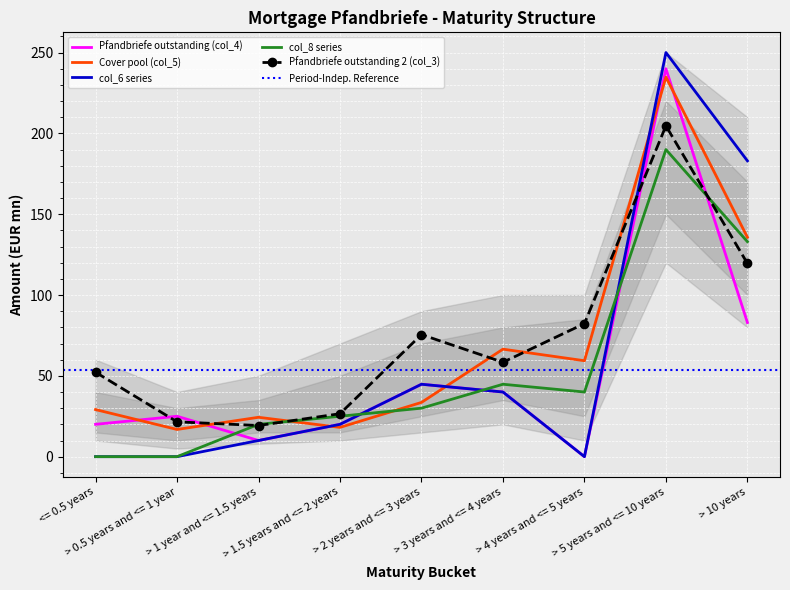

Where is Cover pool (col_5) nearest to the value 125?

> 10 years